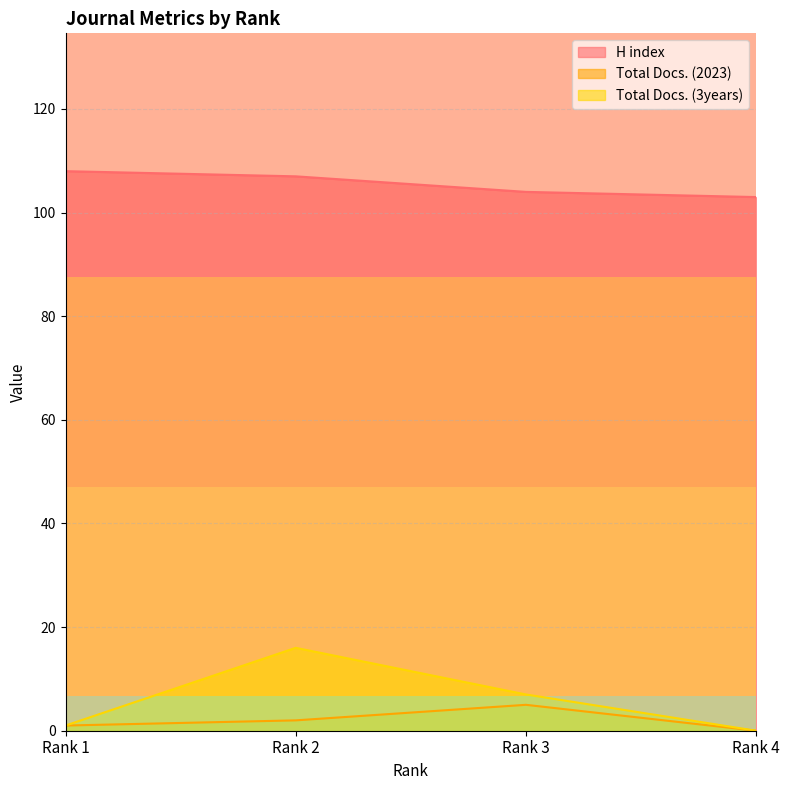

What are all the series names shown in the legend?

H index, Total Docs. (2023), Total Docs. (3years)